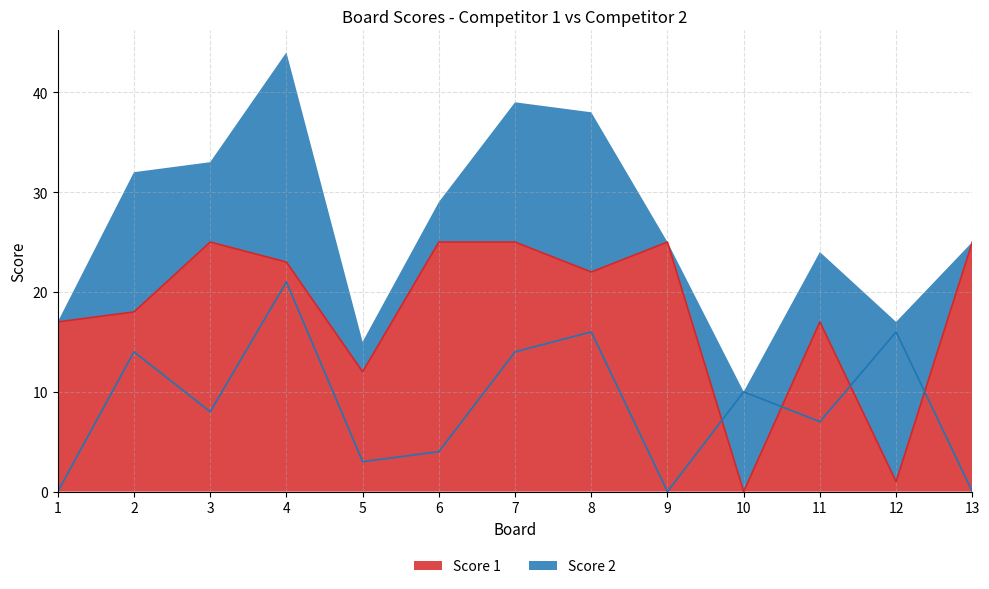

What is the value of the Score 2 point at the 5th from the left?

3